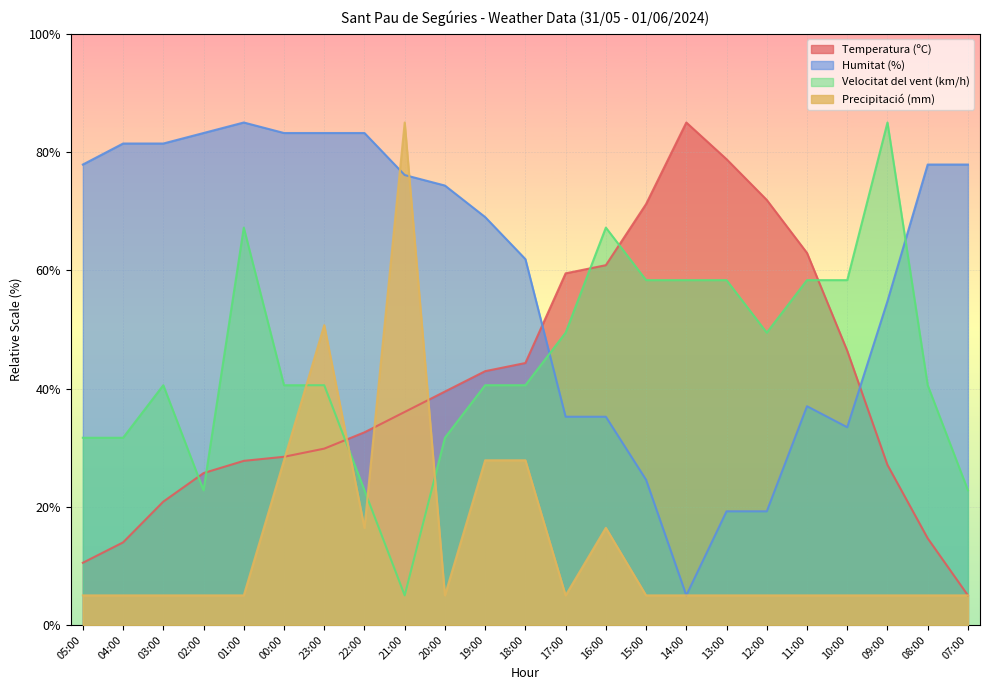

Count the number of data series in this chart.

4